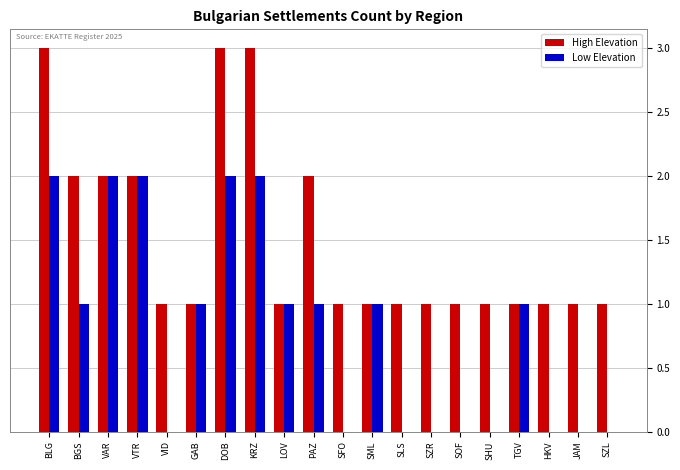

The Low Elevation series shows 2 at VAR. True or false?

True